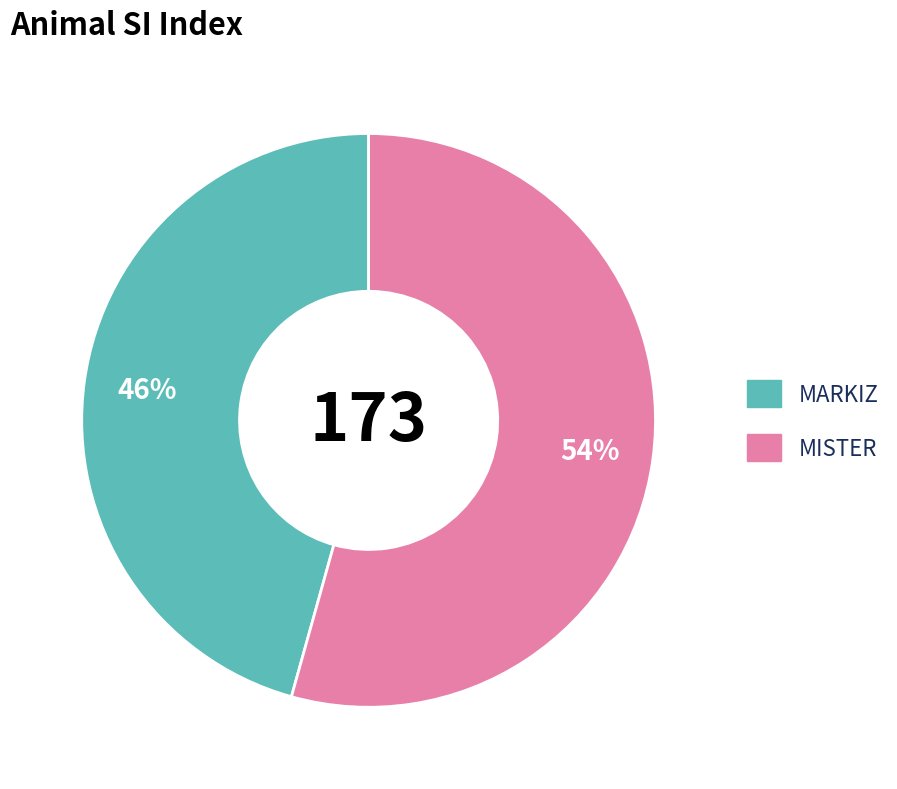

True or false: MISTER accounts for 60% of the total.

False